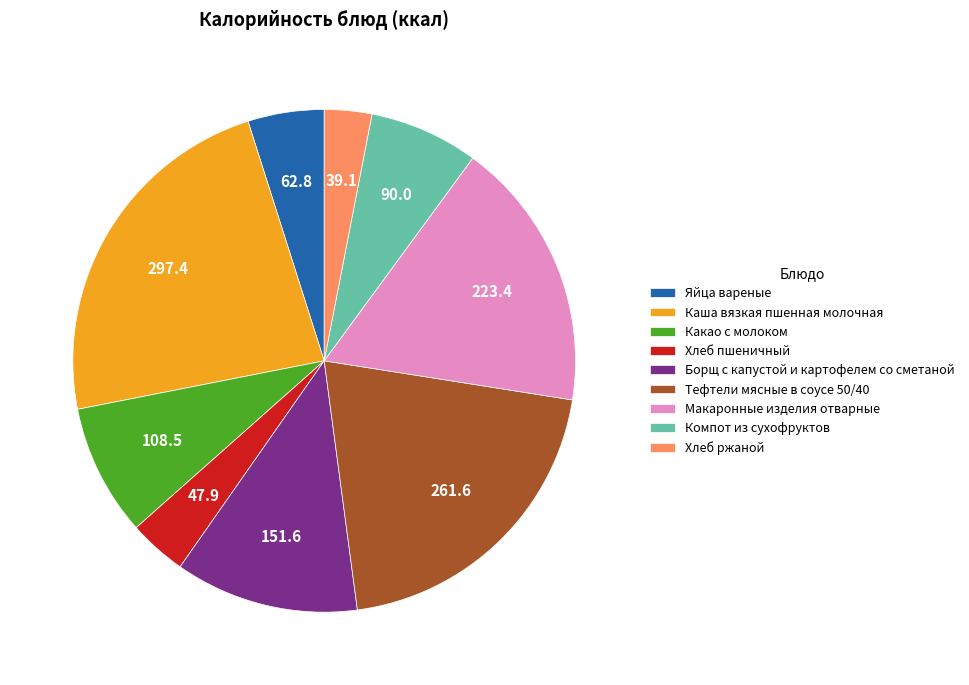

Is the sum of Борщ с капустой и картофелем со сметаной and Хлеб ржаной greater than half?

No